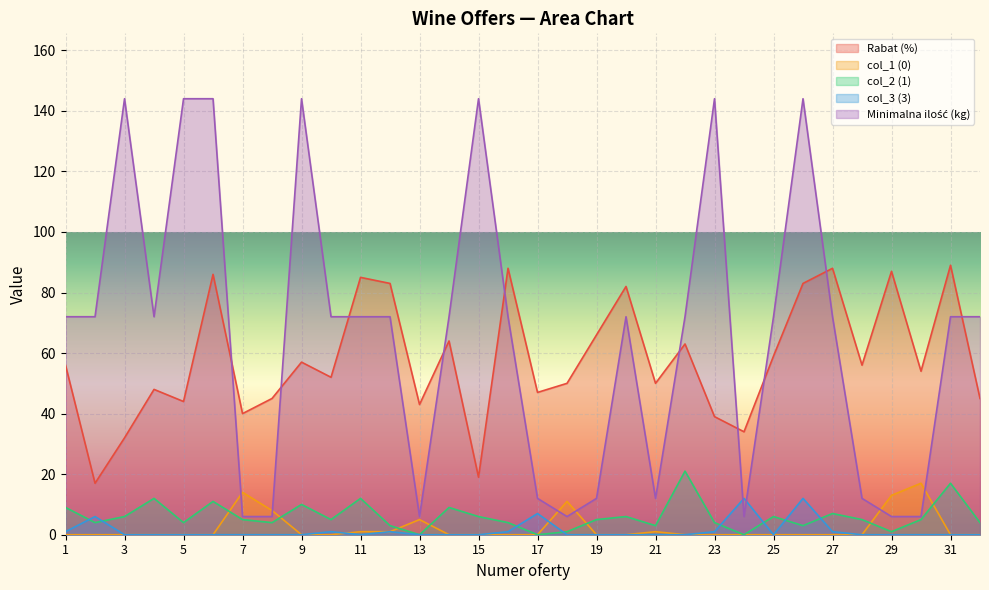

Rank the categories by col_2 (1) value from highest to lowest.

22, 31, 4, 11, 6, 9, 1, 14, 27, 3, 15, 20, 25, 7, 10, 19, 28, 30, 2, 5, 8, 16, 23, 32, 12, 21, 26, 18, 29, 13, 17, 24